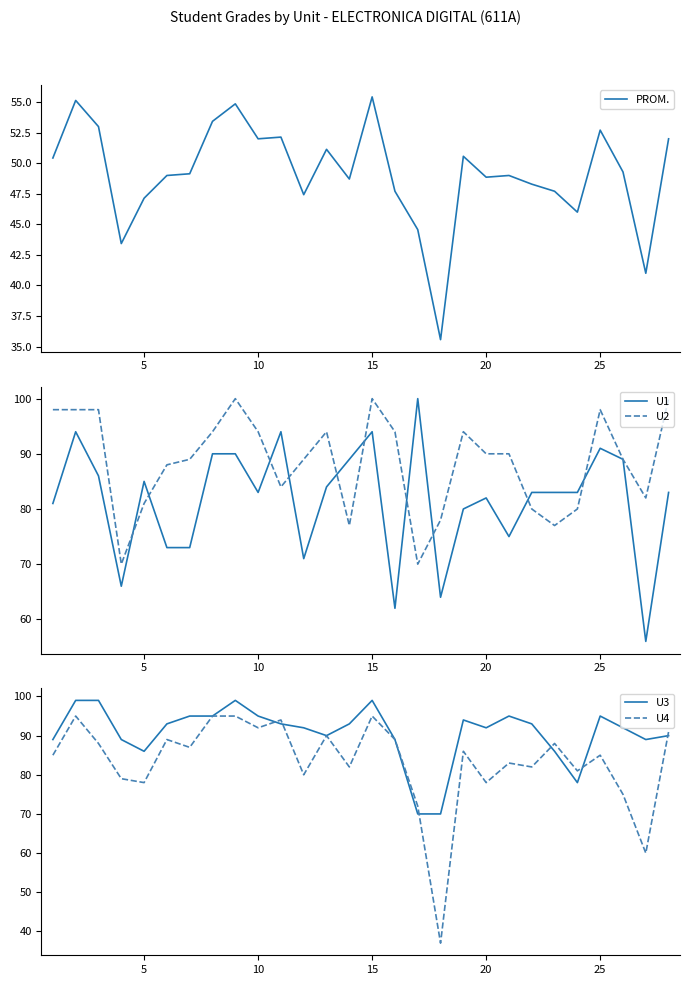

What is the highest value of the U1 series?

100